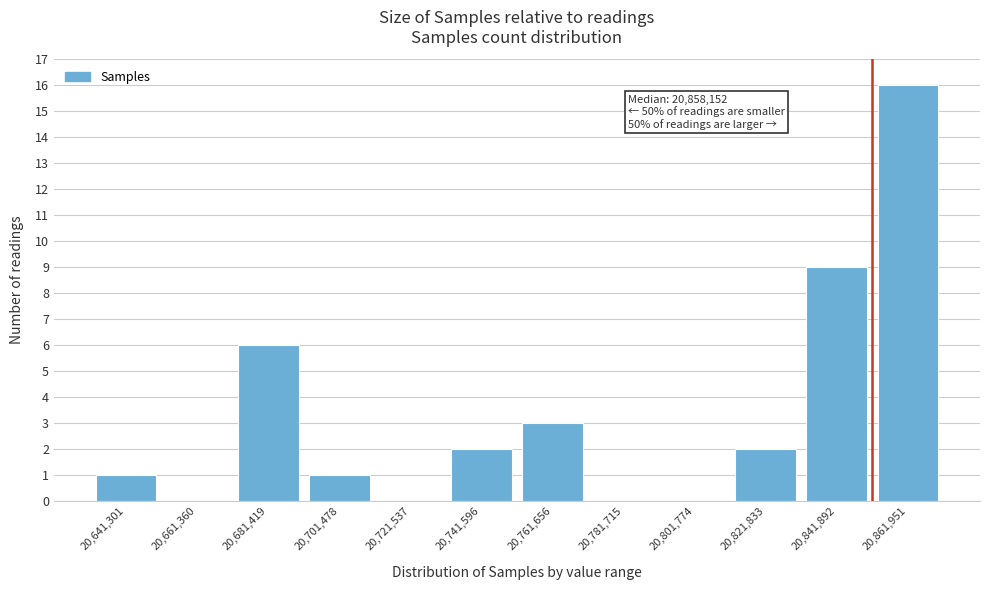

Reading left to right, extract all data points from this chart.

20,641,301=1	20,661,360=0	20,681,419=6	20,701,478=1	20,721,537=0	20,741,596=2	20,761,656=3	20,781,715=0	20,801,774=0	20,821,833=2	20,841,892=9	20,861,951=16